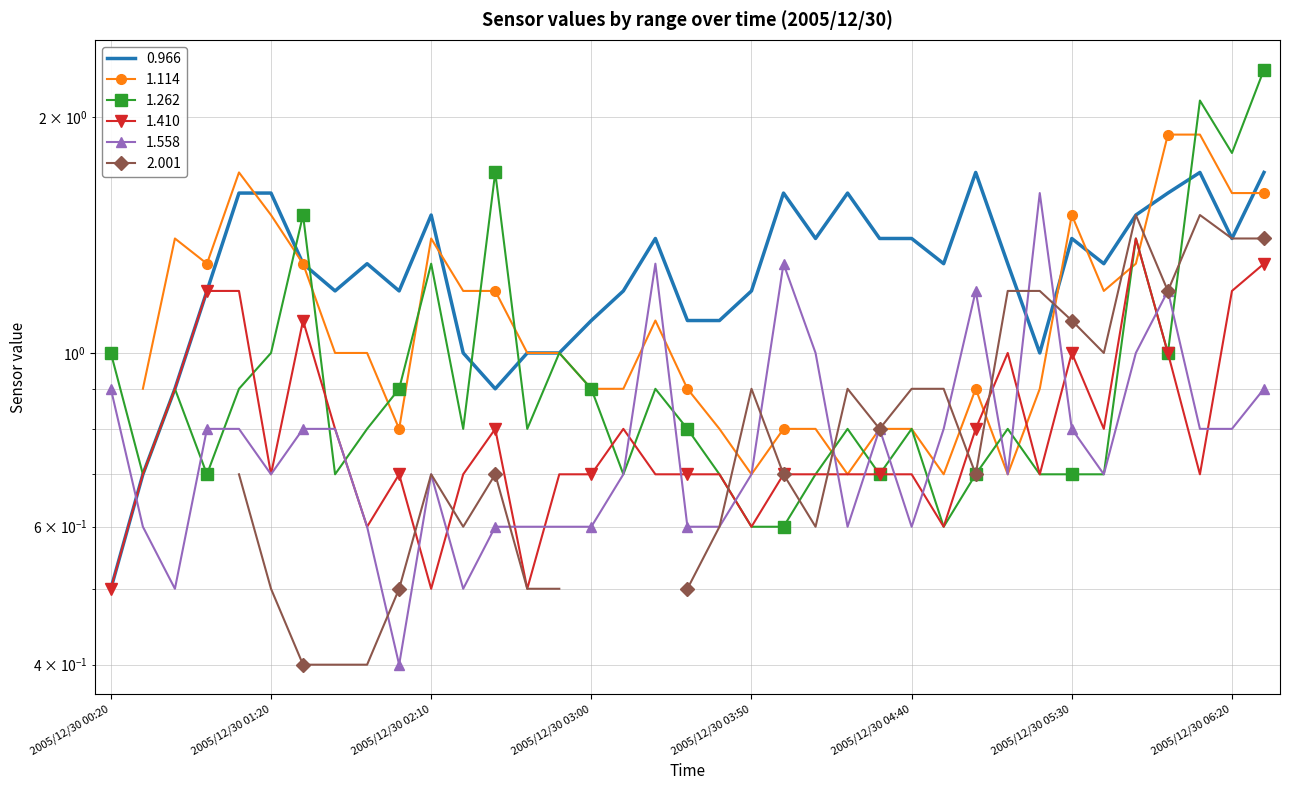

Read the 1.558 value at 2005/12/30 03:30.

0.6